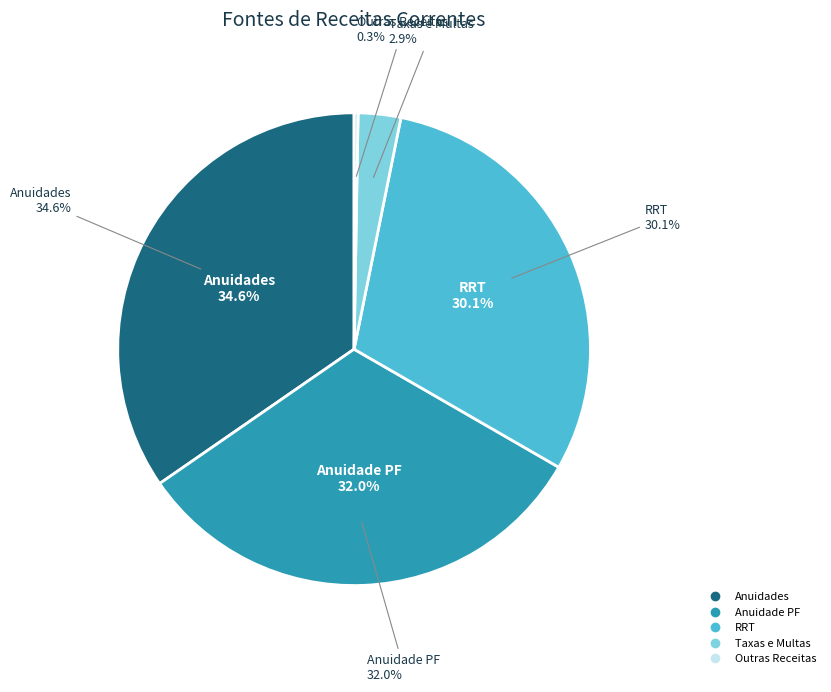

To the nearest percent, what is the combined percentage of Outras Receitas and Taxas e Multas?

3%